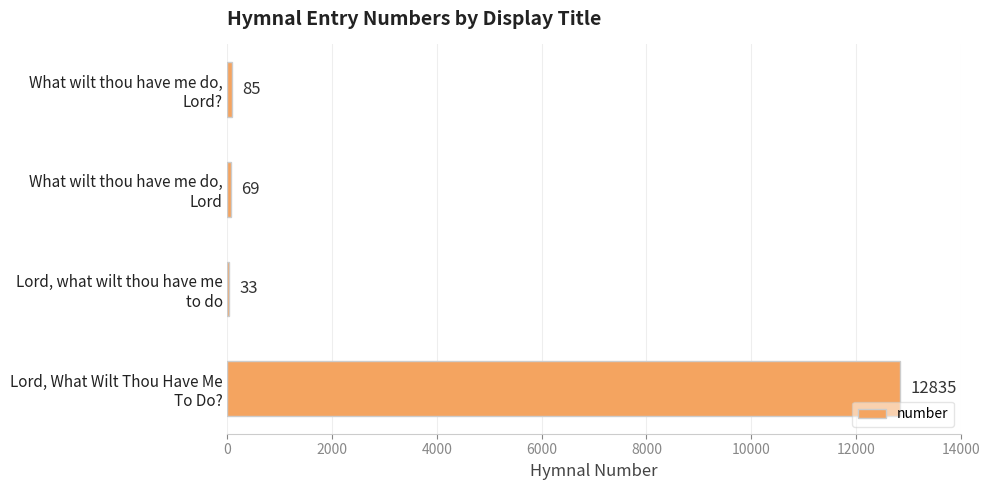

What is the maximum value shown in the chart?

12835